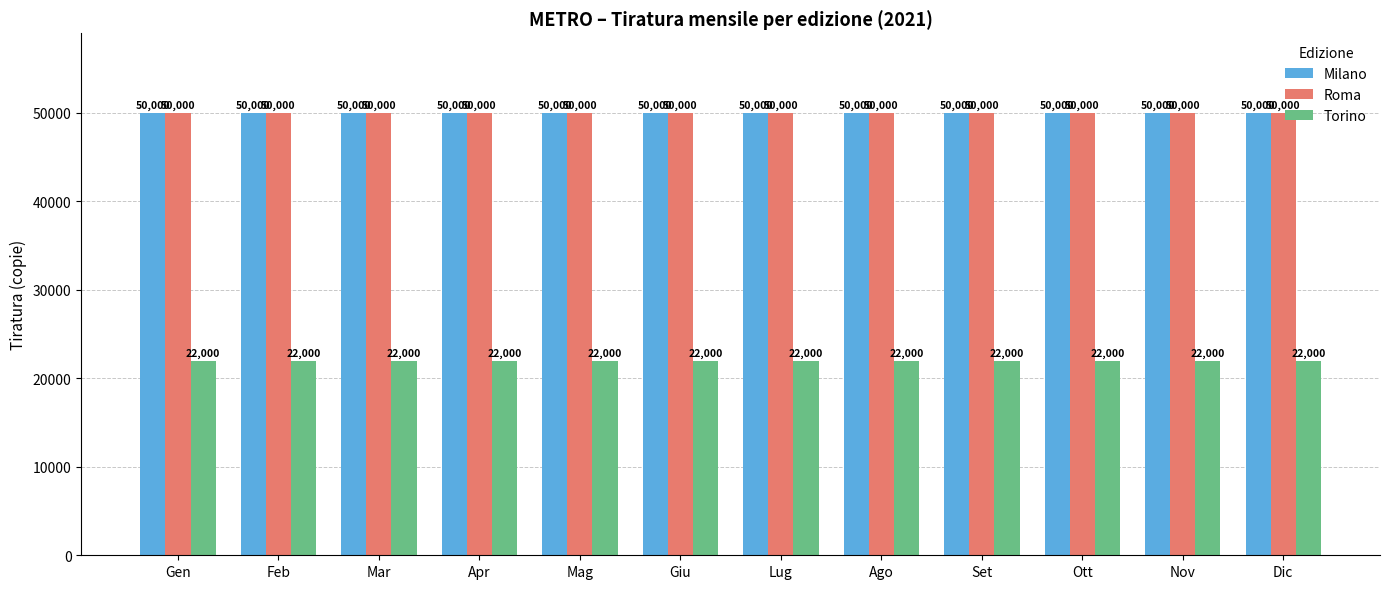

What is the spread (max minus min) of values at Mar?

28000